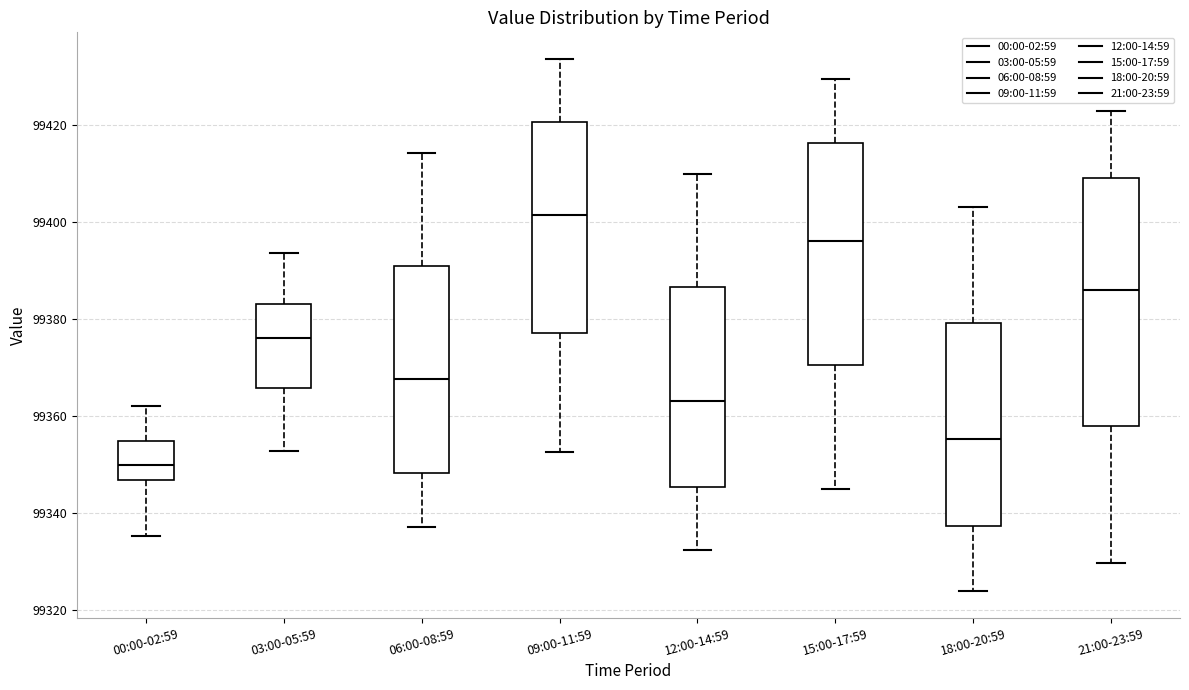

Which box has the highest median line?

09:00-11:59